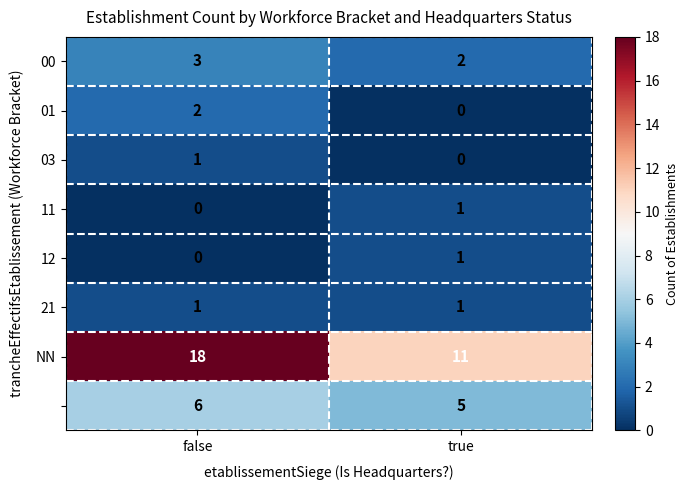

What is the difference between the highest and lowest values at true?

11